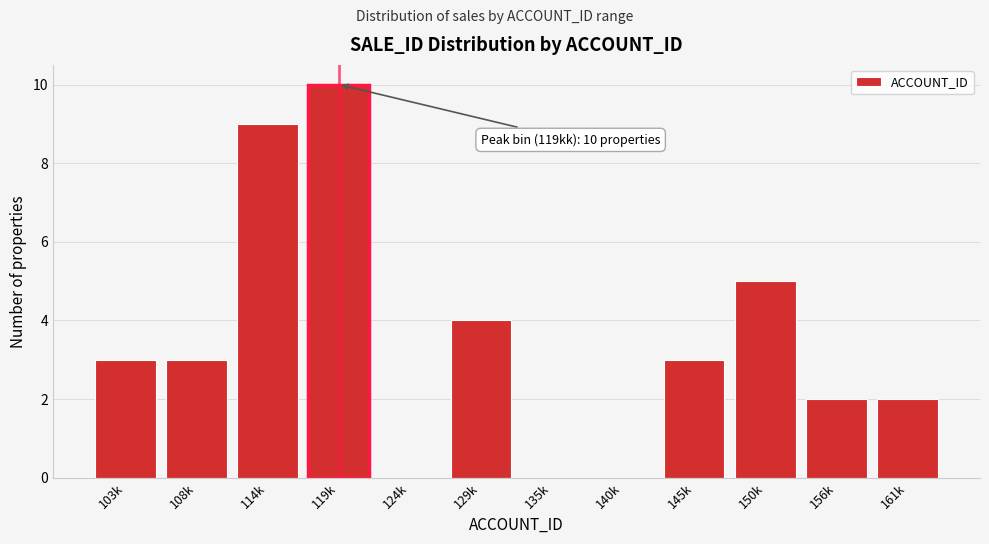

Reading right to left, transcribe all the data shown in this chart.

161k=2	156k=2	150k=5	145k=3	140k=0	135k=0	129k=4	124k=0	119k=10	114k=9	108k=3	103k=3